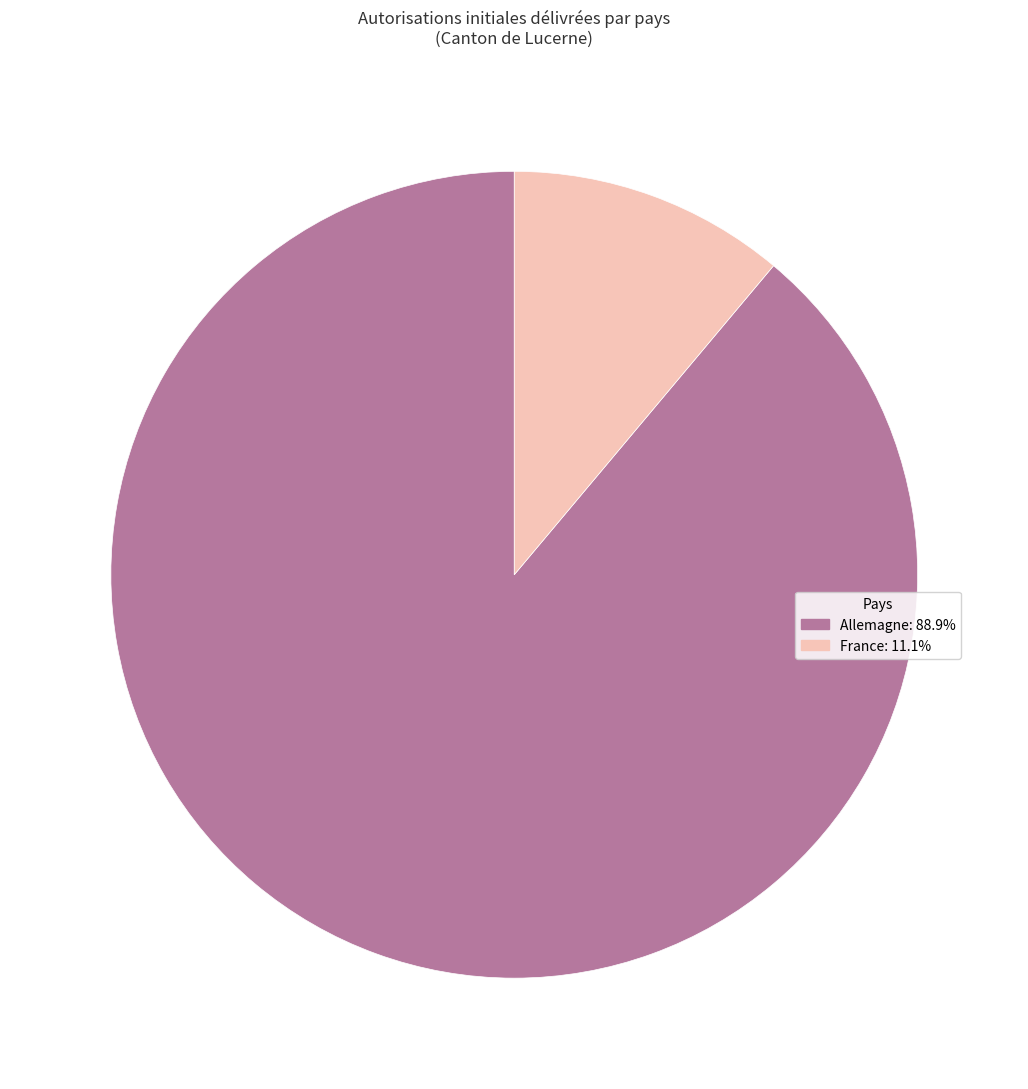

Combined, do Allemagne and France account for over 50%?

Yes